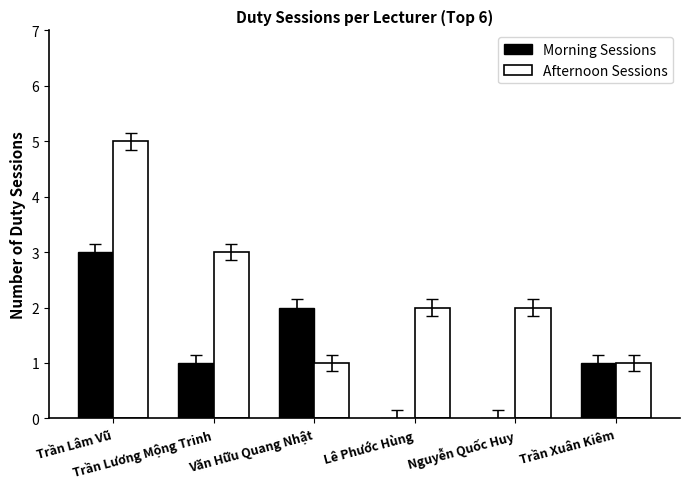

How many groups of bars are there?

6